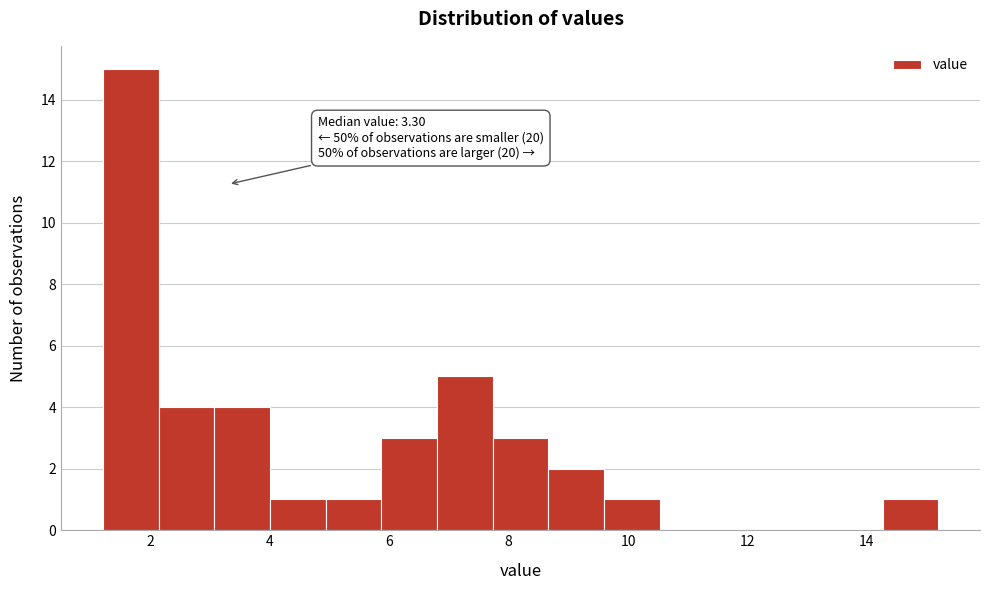

Which range on the x-axis has the tallest bar?

1.2 to 2.2